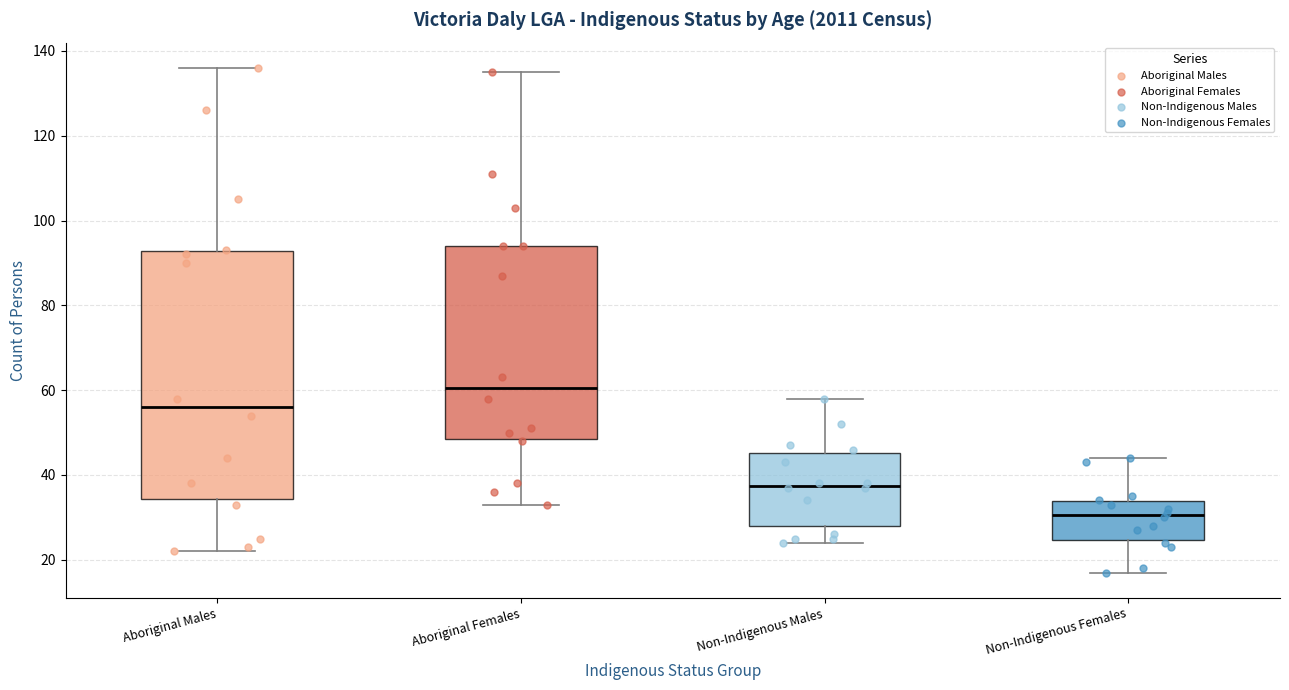

Where does the upper whisker of the box for Non-Indigenous Females end on the y-axis? The values are not printed on the chart, so give them approximately, as read against the axis.

44